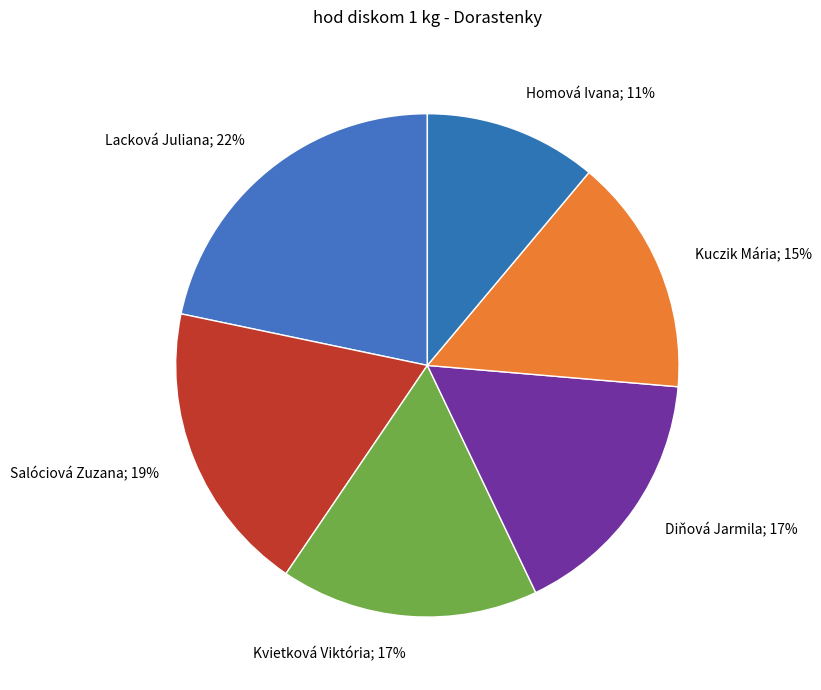

Do Lacková Juliana; 22% and Kvietková Viktória; 17% together represent more than half of the pie?

No